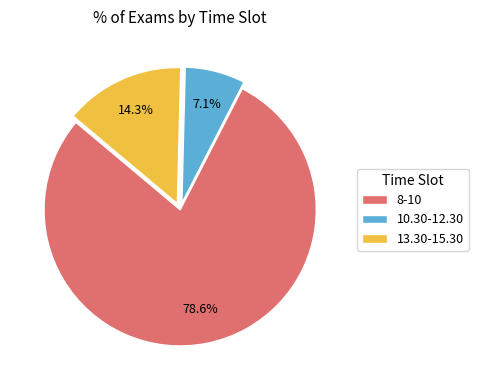

Which slice represents more than half of the pie?

8-10